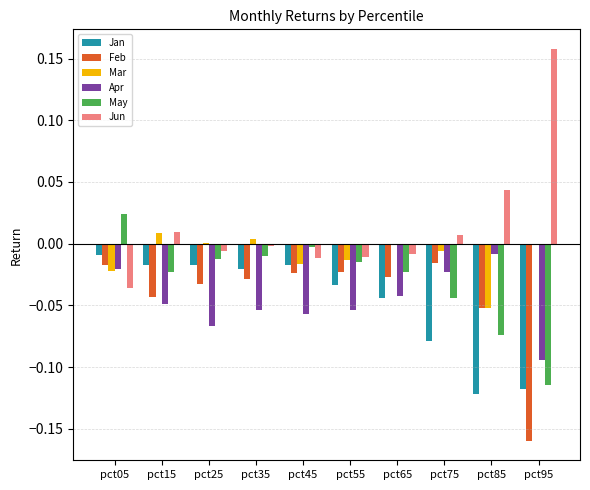

What are all the series names shown in the legend?

Jan, Feb, Mar, Apr, May, Jun